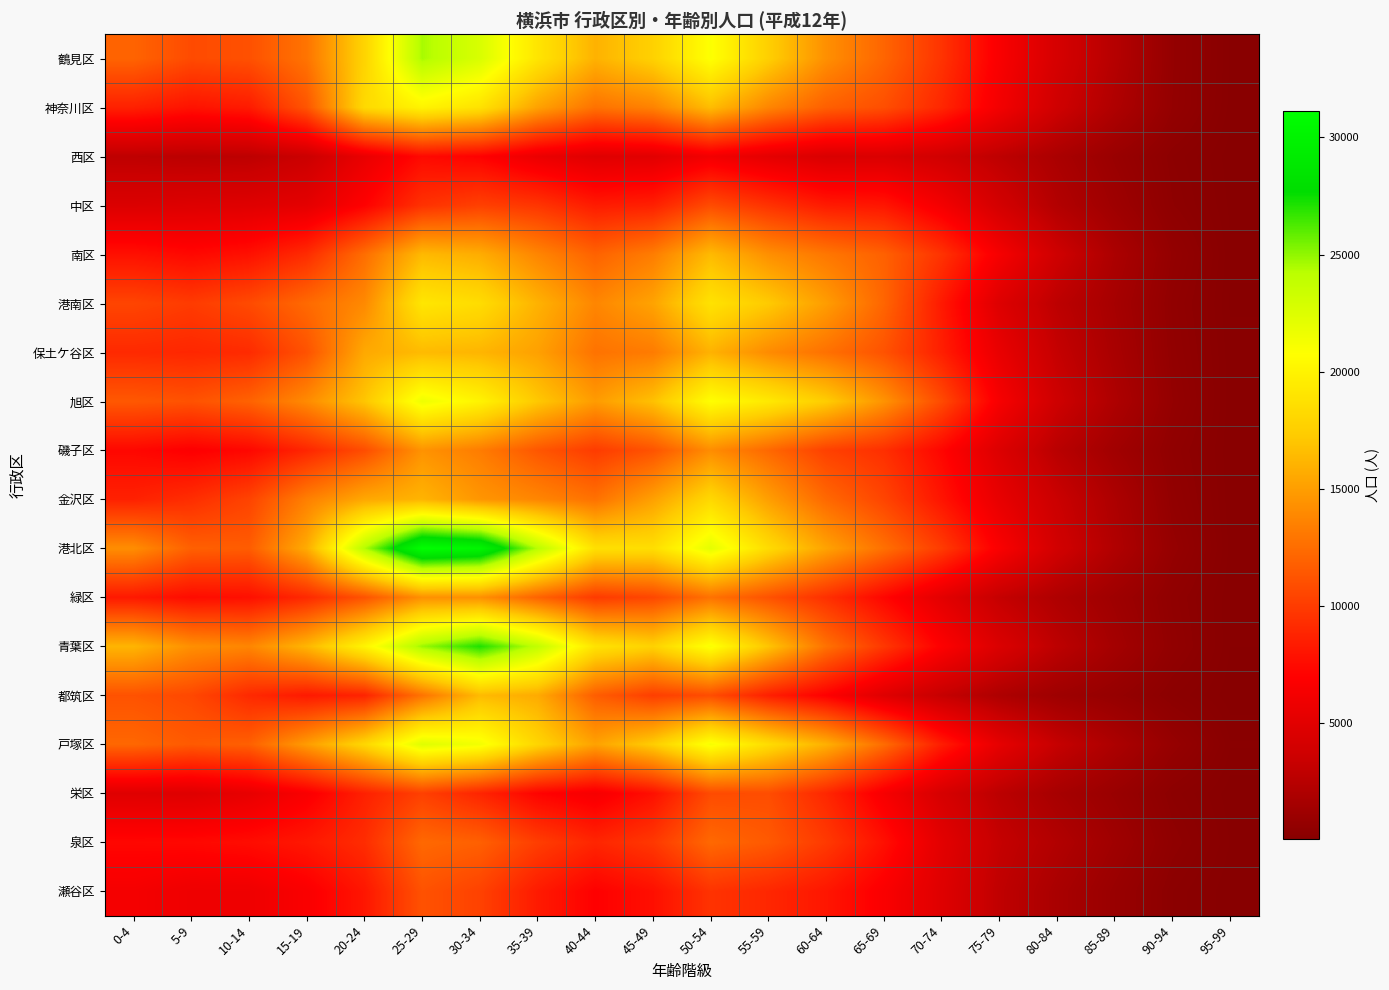

Which series has the largest range (max minus min)?

港北区